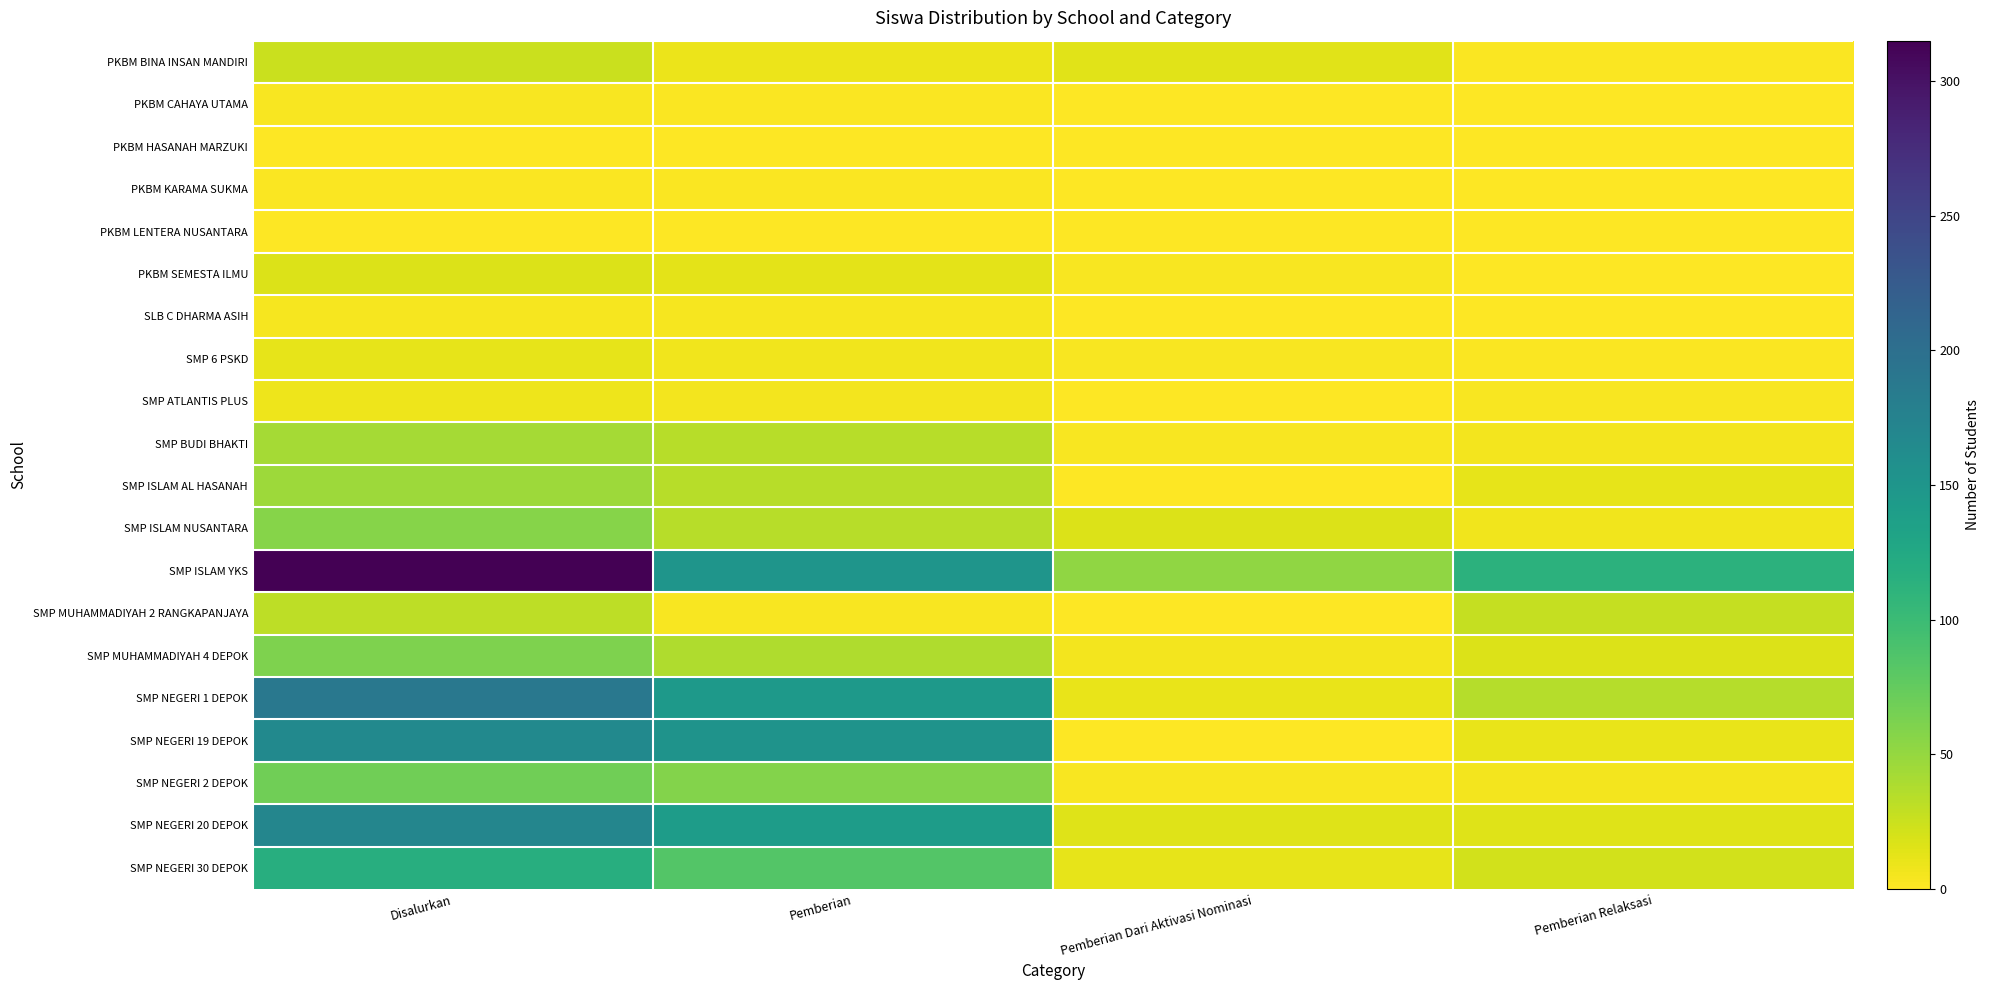

Between Disalurkan and Pemberian Relaksasi, which is larger?

Disalurkan